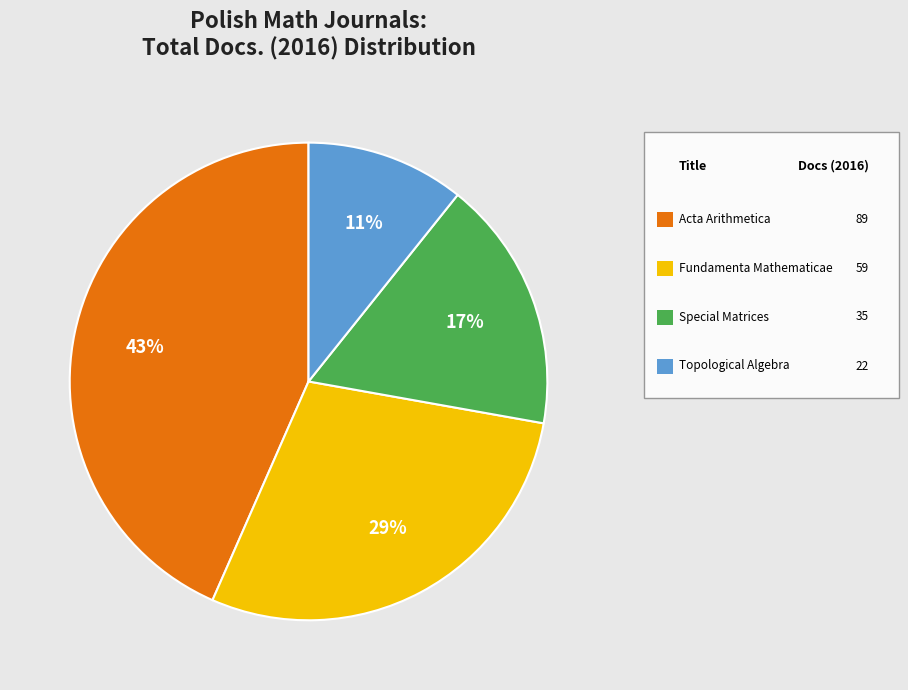

How many segments does this pie chart have?

4